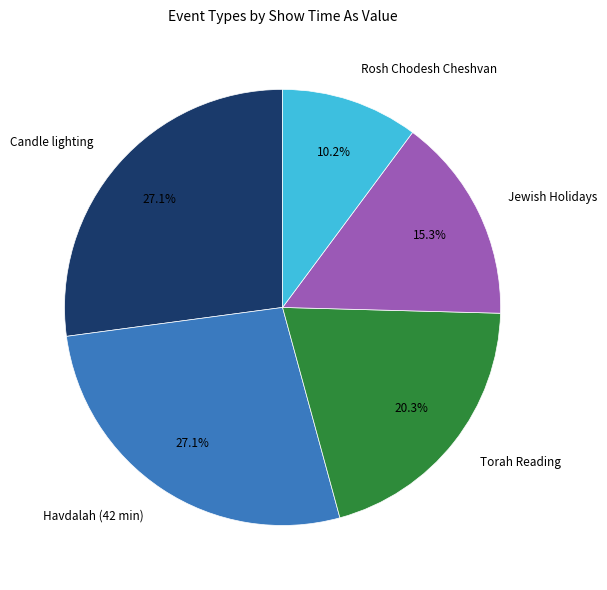

What percentage is NOT represented by Havdalah (42 min)?

72.9%